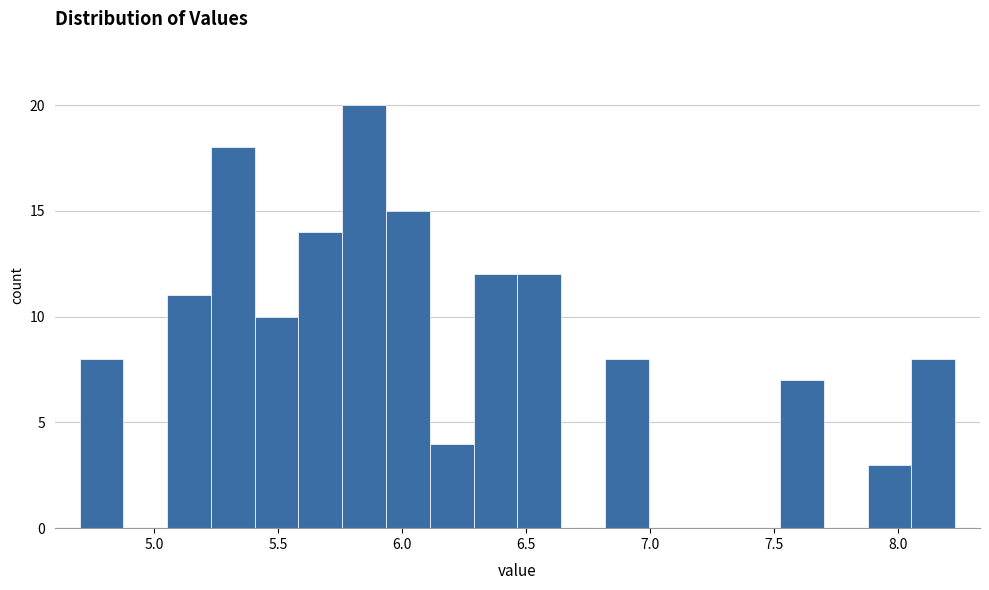

Read against the x-axis, roughly where is the centre of the tallest bar?

5.85